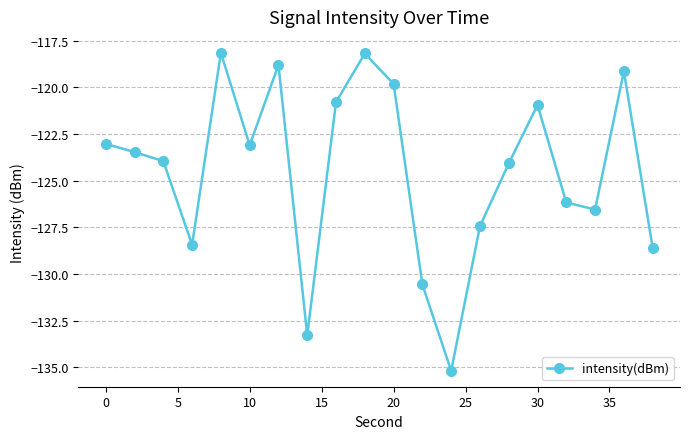

What is the difference between the maximum and minimum values?

17.0